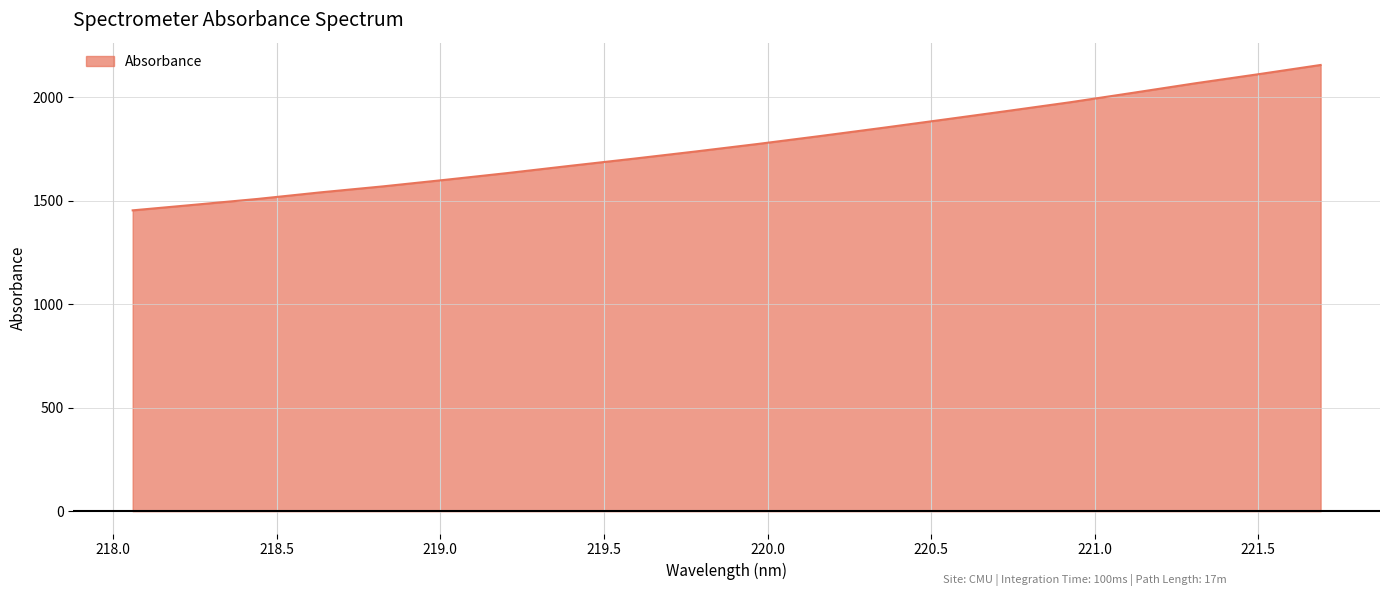

How many lines are shown in the chart?

1